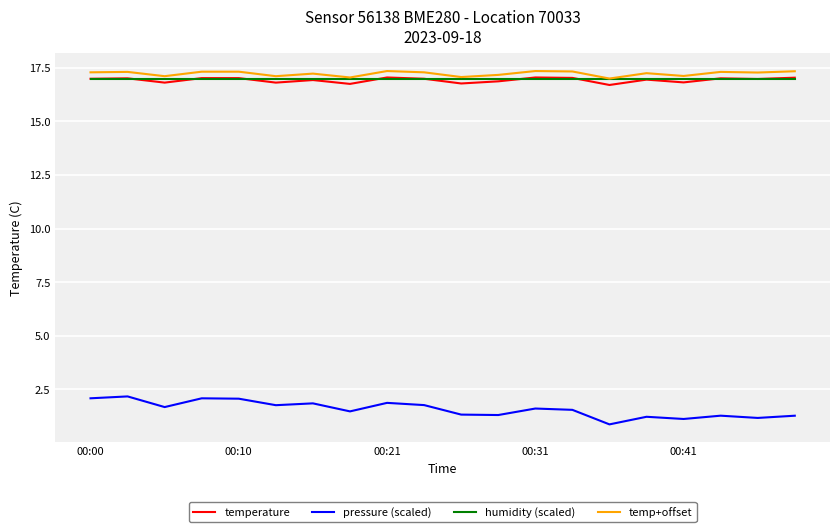

What is the difference between the maximum and minimum values in the pressure (scaled) series?

1.3